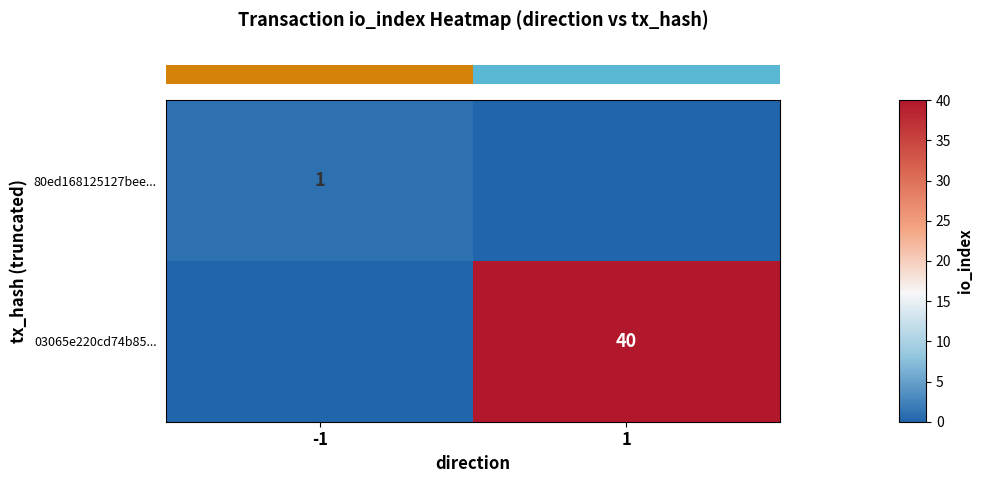

Rank the series by their average value, from lowest to highest.

row_0, row_1